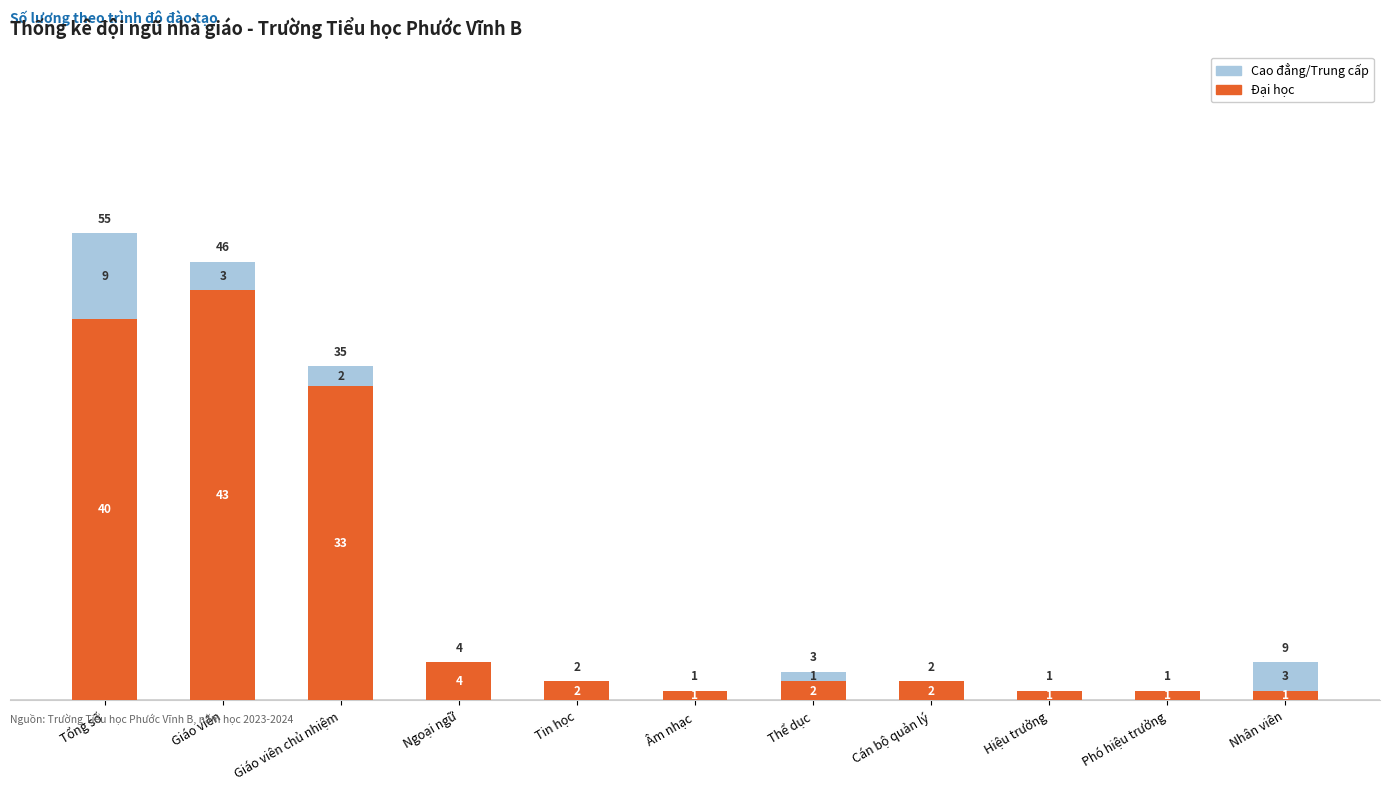

What is the sum of all Đại học values?

130